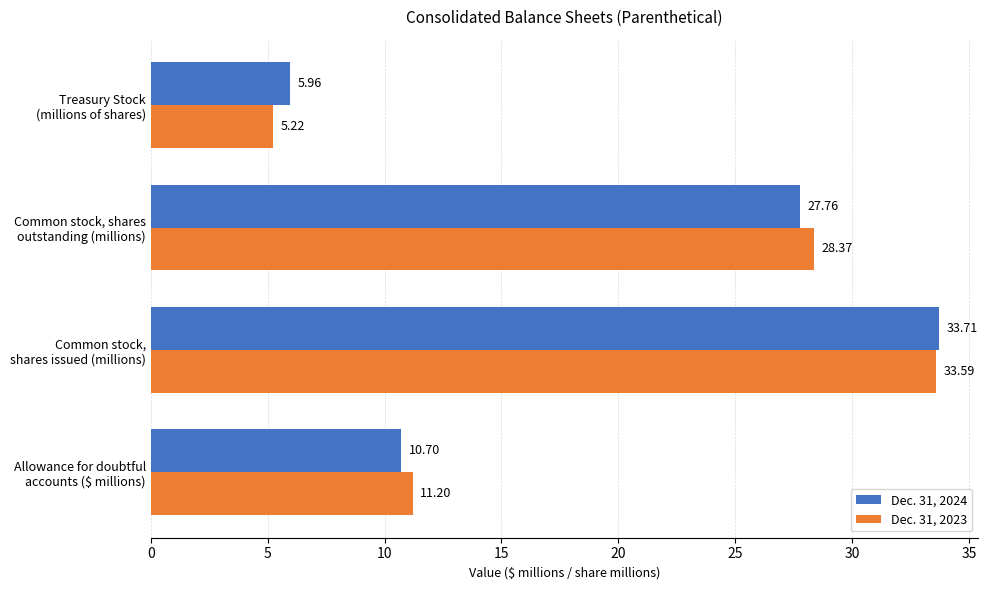

What is the average value of the Dec. 31, 2024 series?

19.5